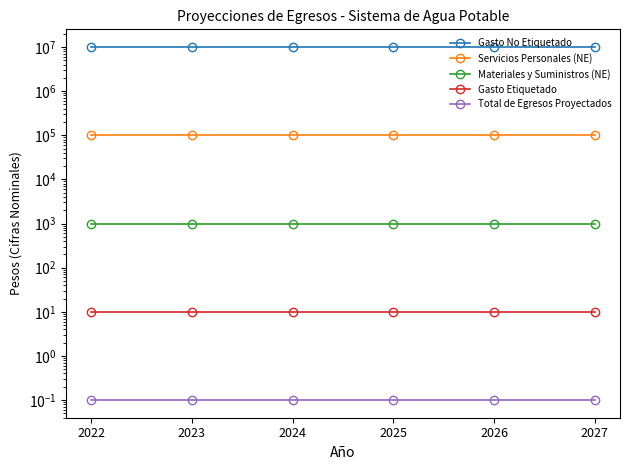

The value of Total de Egresos Proyectados at 2026 is 0.1. True or false?

False